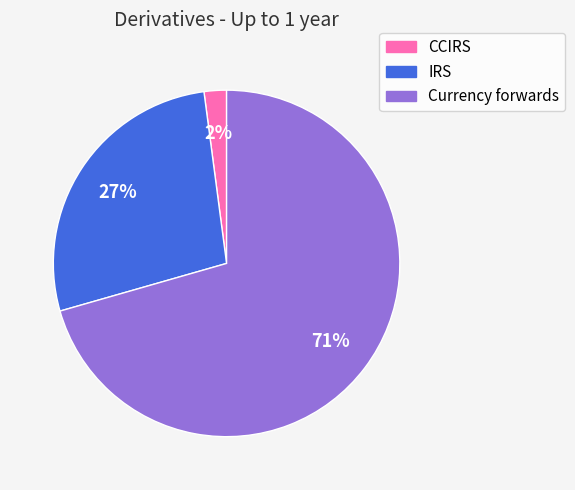

Between Currency forwards and CCIRS, which is larger?

Currency forwards